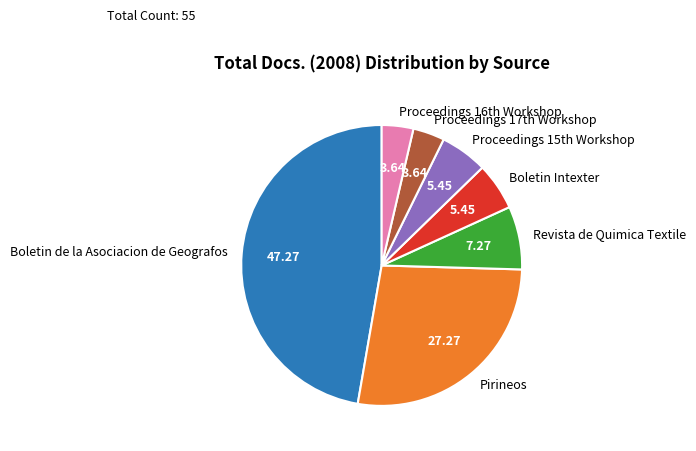

Which has a higher value, Boletin Intexter or Revista de Quimica Textile?

Revista de Quimica Textile